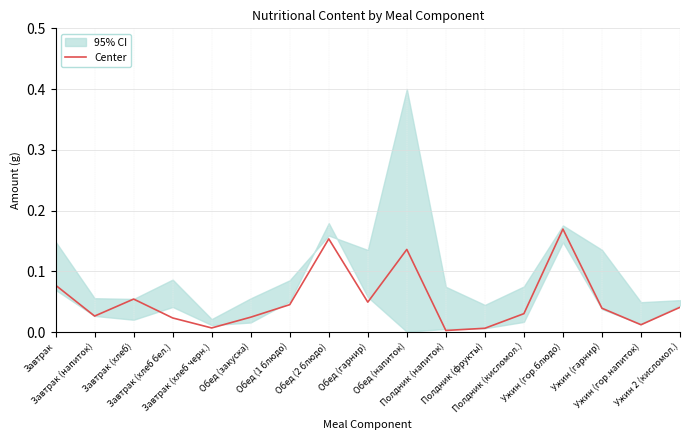

What is the change in value from Завтрак (напиток) to Обед (напиток)?

+0.1